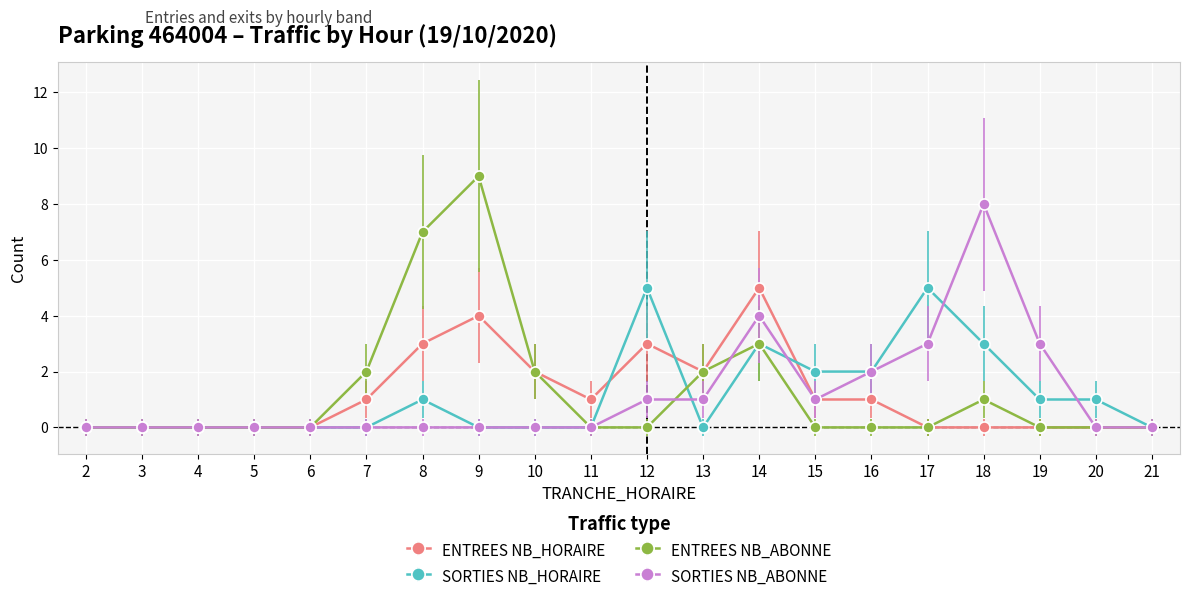

Does the chart have visible grid lines?

Yes